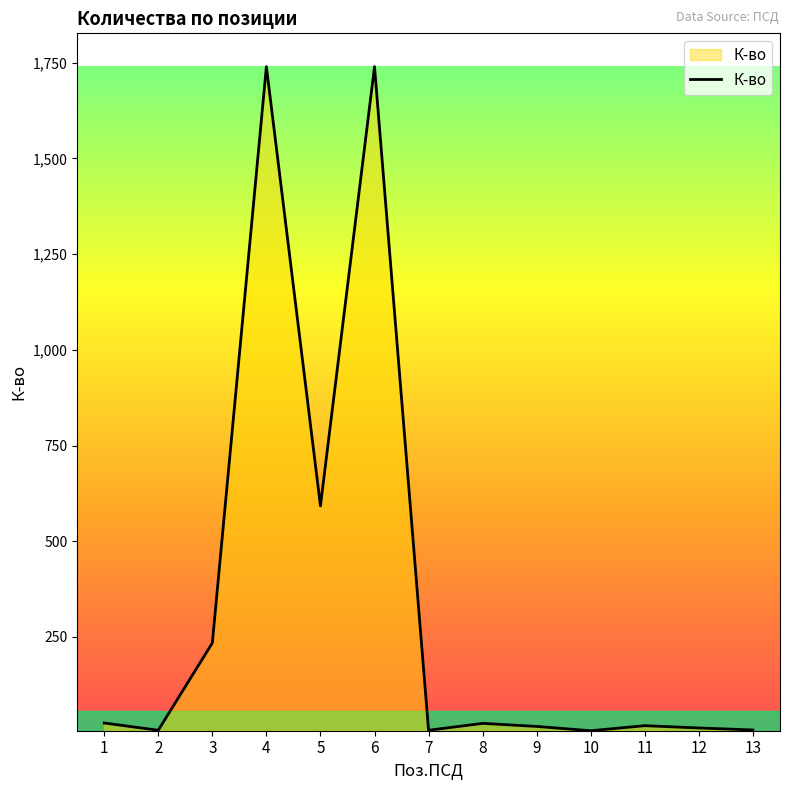

The value at 6 is 624.5. True or false?

False